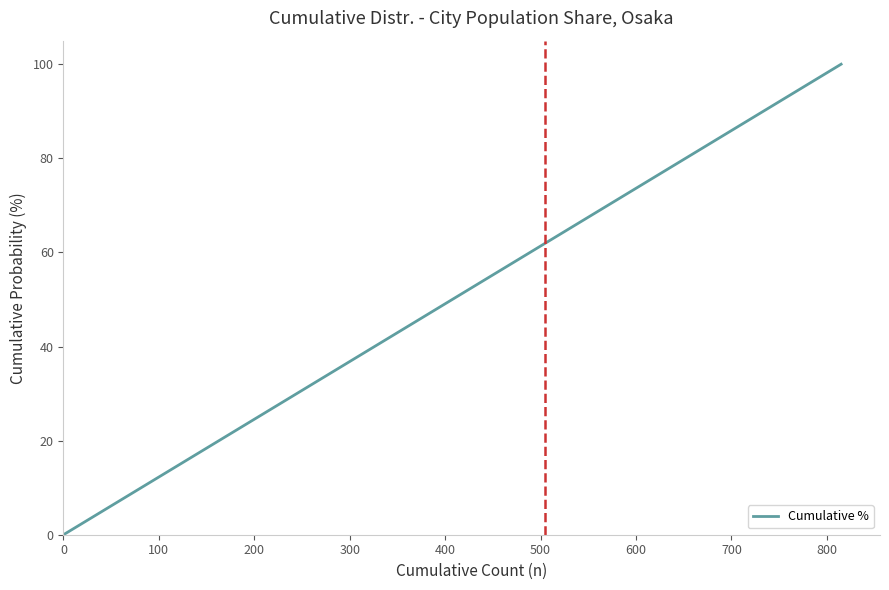

What is the maximum value shown in the chart?

100.0